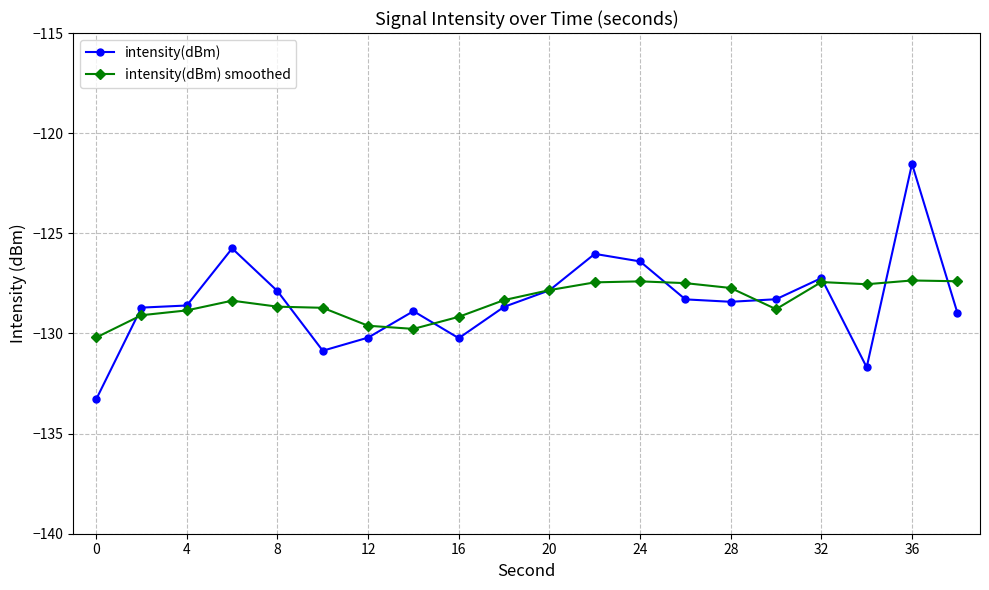

What is the value of the intensity(dBm) point at the 17th from the left?

-127.2